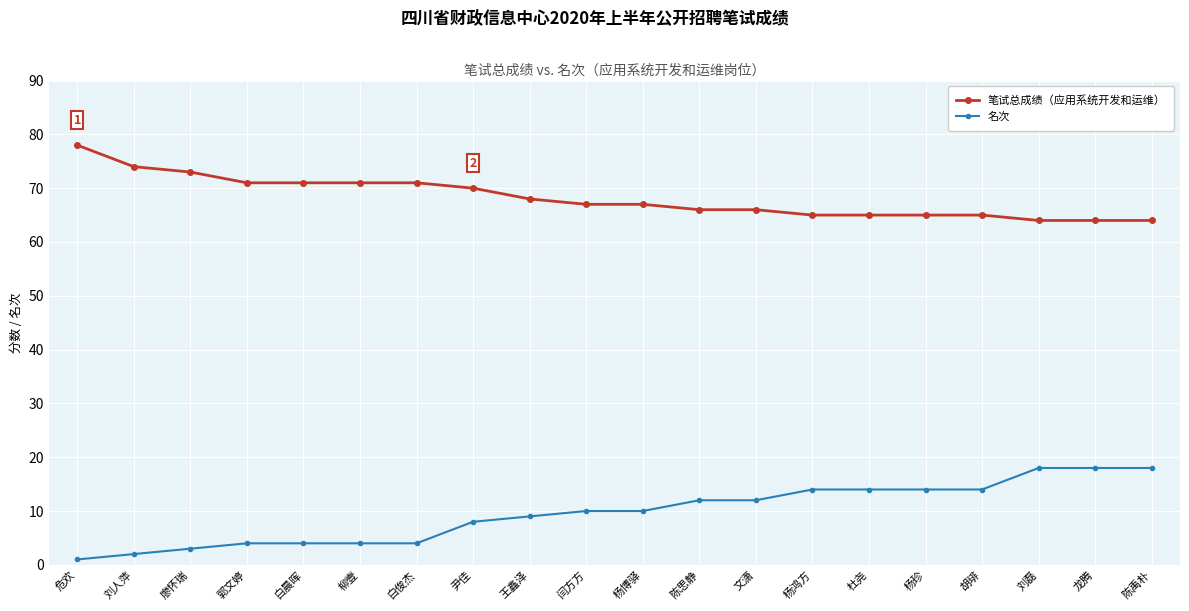

The value of 名次 at 尹佳 is 8. True or false?

True